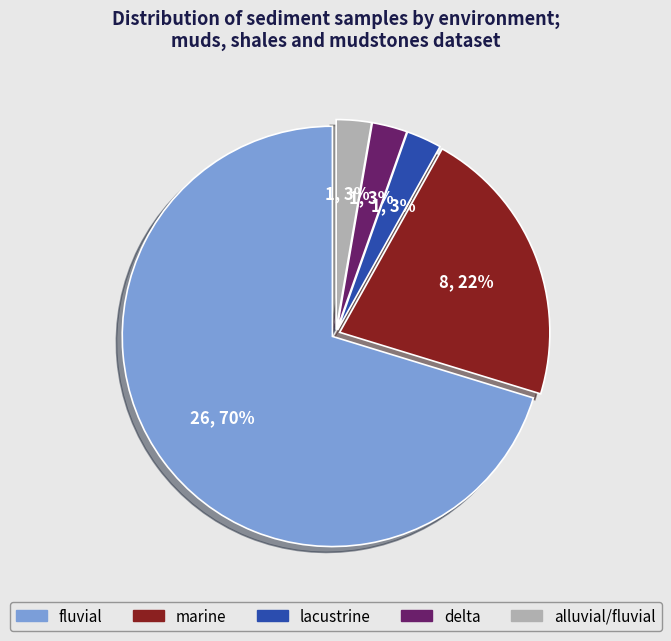

Count the number of slices in the pie.

5